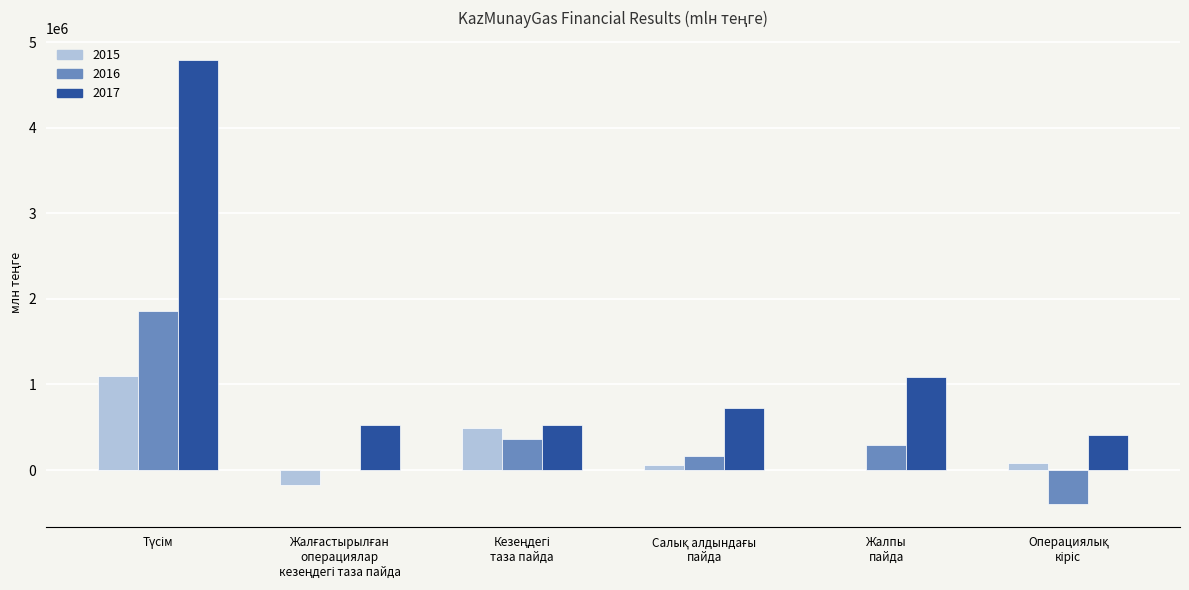

What is the sum of all 2015 values?

1545272.4